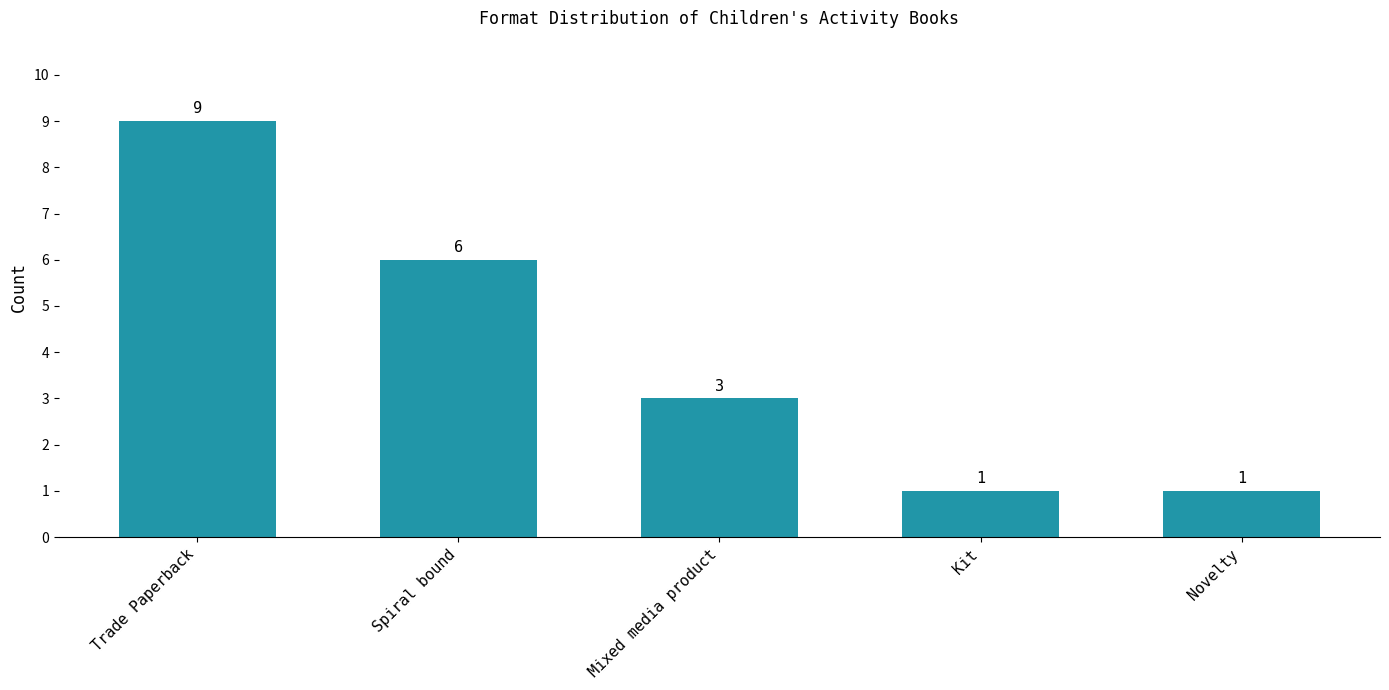

At which label is the value closest to 5?

Spiral bound